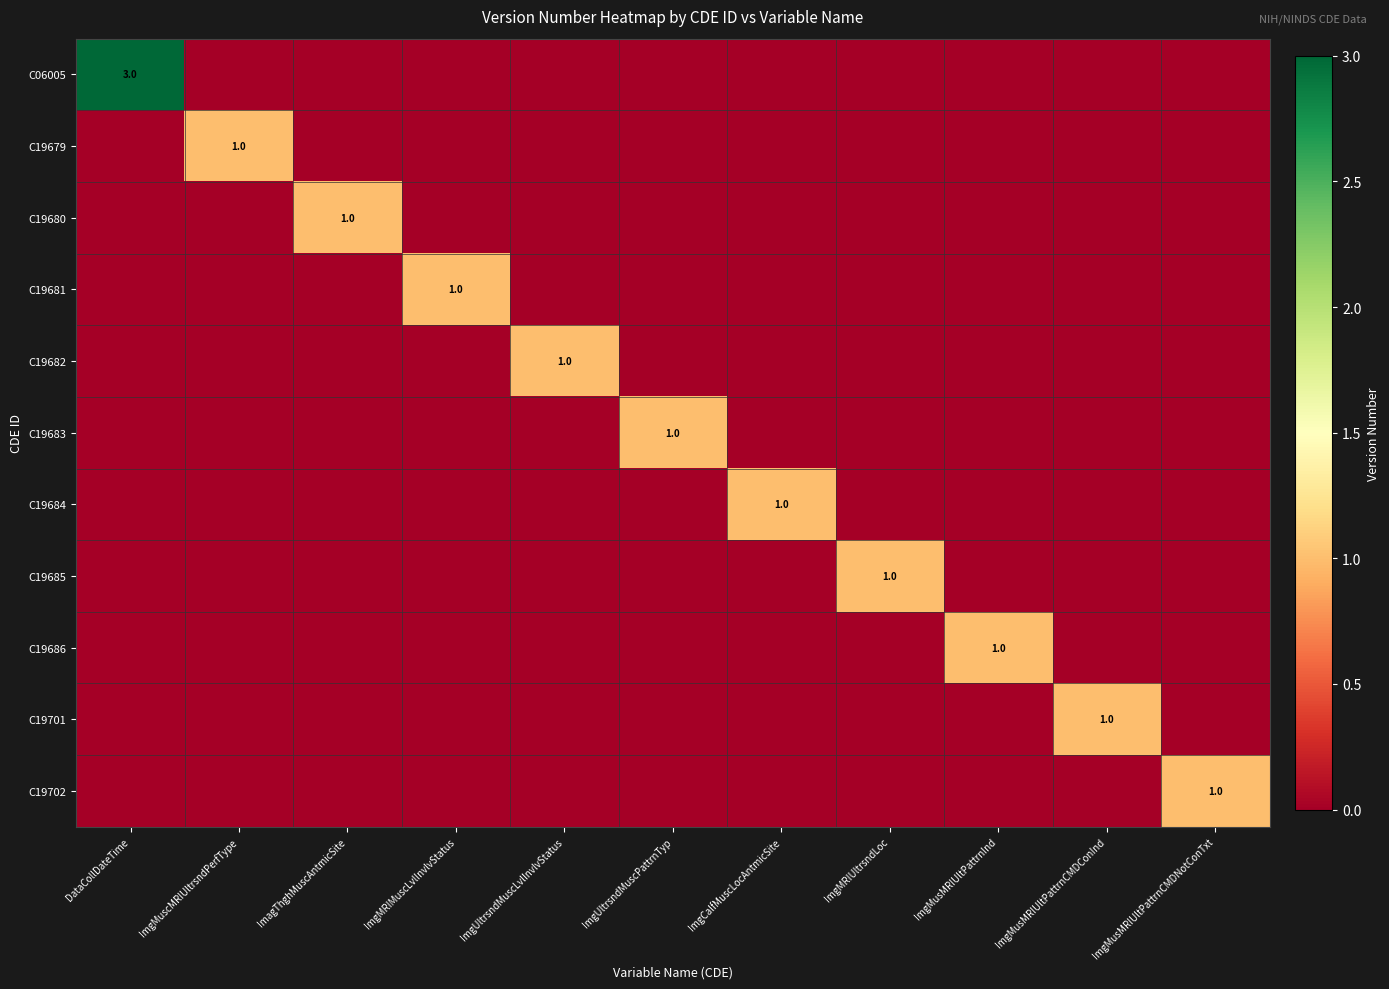

How many positive values does the C19681 series have?

1